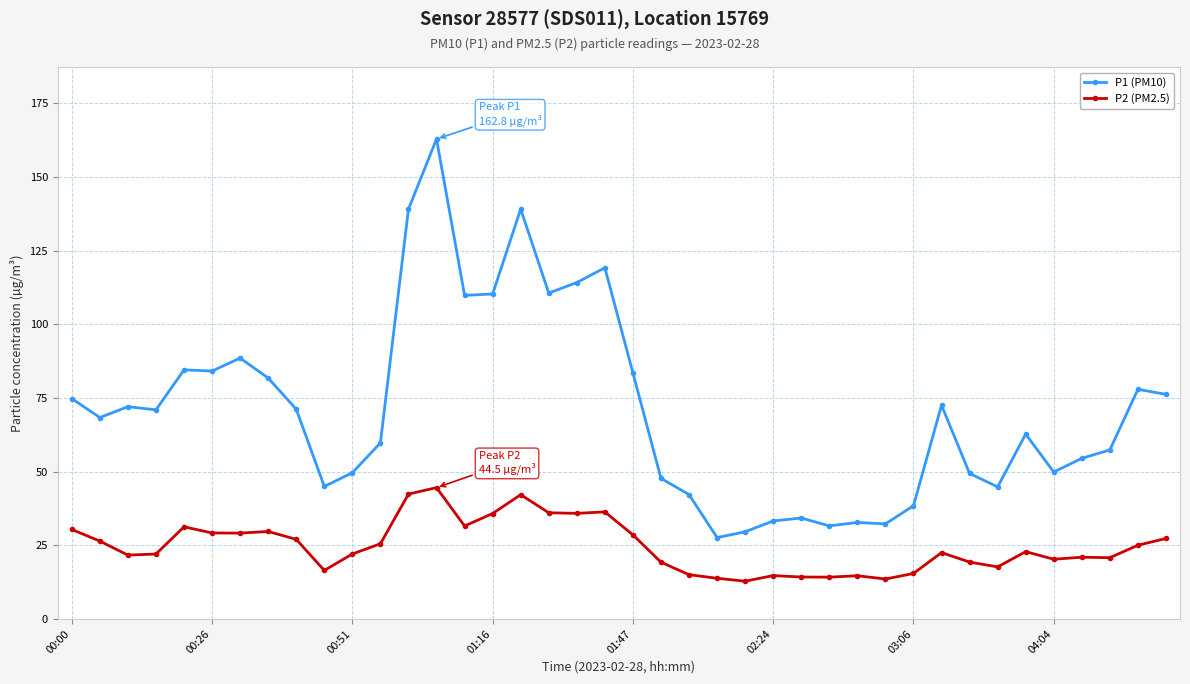

What is the sum of all P1 (PM10) values?

2832.8